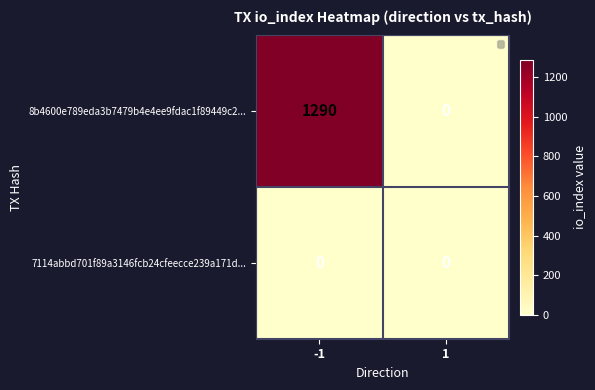

Which series has the largest range (max minus min)?

8b4600e789eda3b7479b4e4ee9fdac1f89449c2...